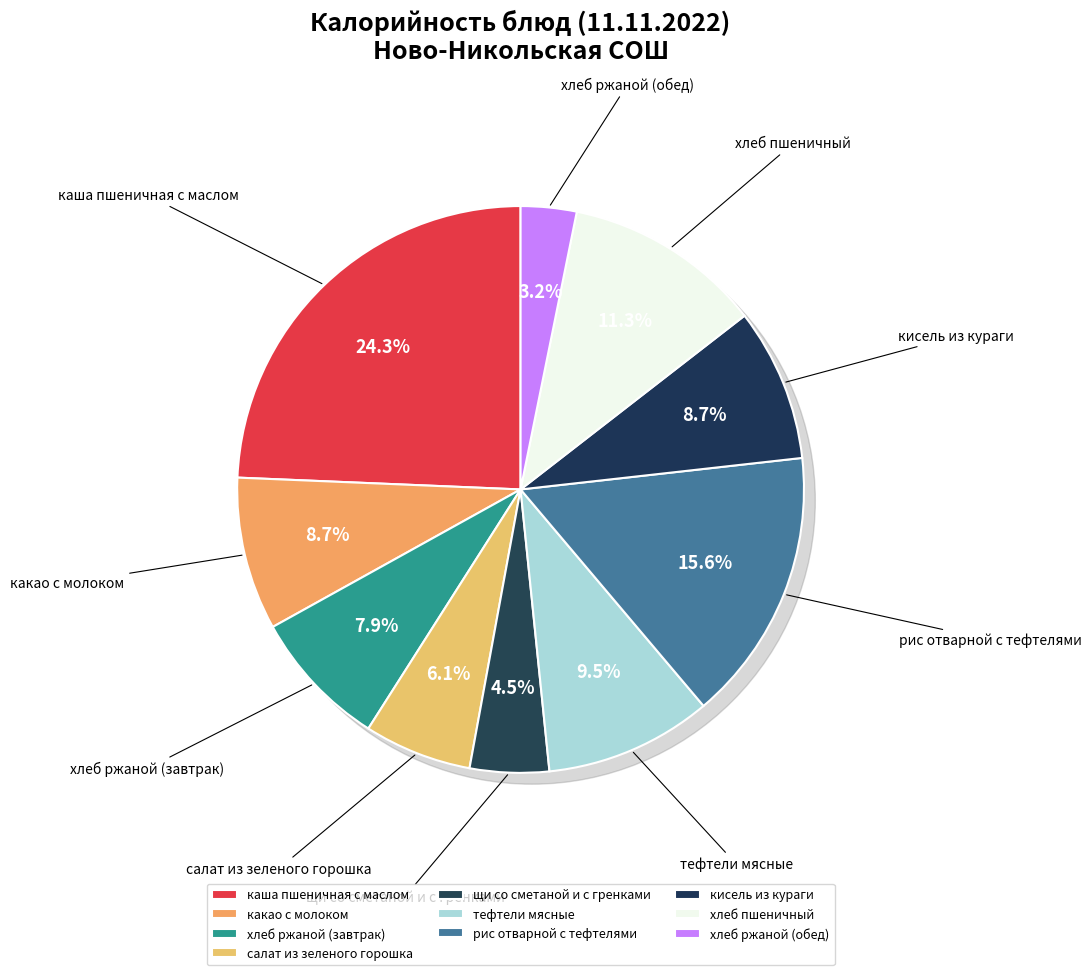

The хлеб пшеничный slice represents 18% of the pie. True or false?

False